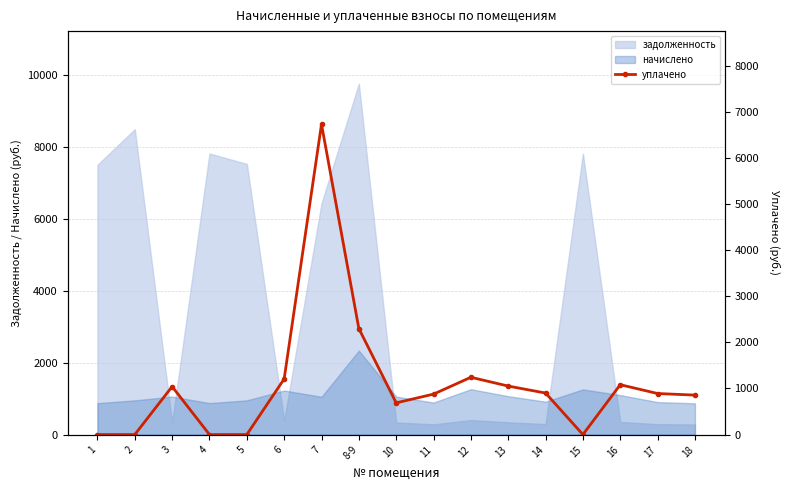

Count the number of categories in the chart.

17